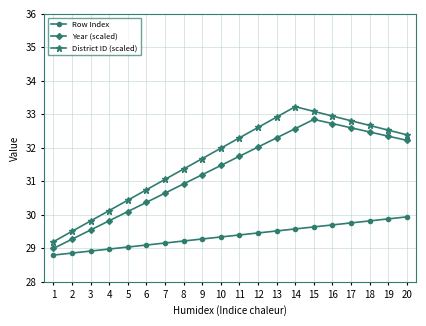

Is it true that District ID (scaled) equals 29.2 at 1?

True